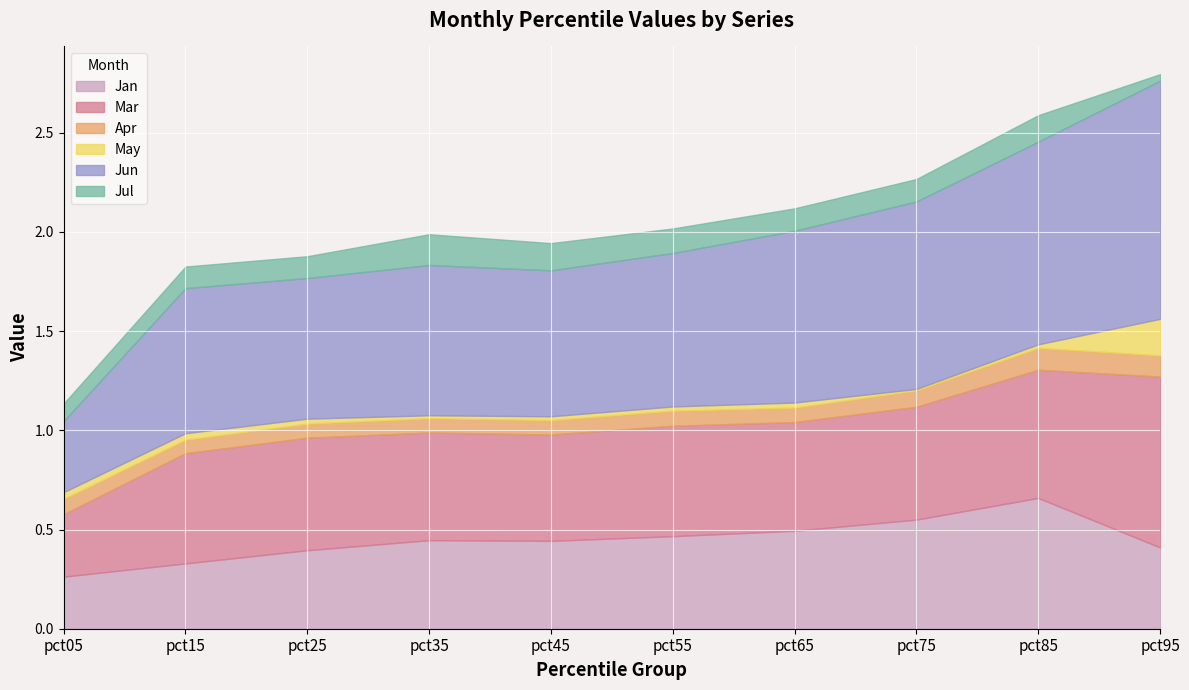

Reading right to left, list all the values displayed in this chart.

Jan: pct95=0.4	pct85=0.7	pct75=0.6	pct65=0.5	pct55=0.5	pct45=0.4	pct35=0.4	pct25=0.4	pct15=0.3	pct05=0.3
Mar: pct95=0.9	pct85=0.6	pct75=0.6	pct65=0.5	pct55=0.6	pct45=0.5	pct35=0.5	pct25=0.6	pct15=0.6	pct05=0.3
Apr: pct95=0.1	pct85=0.1	pct75=0.1	pct65=0.1	pct55=0.1	pct45=0.1	pct35=0.1	pct25=0.1	pct15=0.1	pct05=0.1
May: pct95=0.2	pct85=0.0	pct75=0.0	pct65=0.0	pct55=0.0	pct45=0.0	pct35=0.0	pct25=0.0	pct15=0.0	pct05=0.0
Jun: pct95=1.2	pct85=1.0	pct75=0.9	pct65=0.9	pct55=0.8	pct45=0.7	pct35=0.8	pct25=0.7	pct15=0.7	pct05=0.4
Jul: pct95=0.0	pct85=0.1	pct75=0.1	pct65=0.1	pct55=0.1	pct45=0.1	pct35=0.2	pct25=0.1	pct15=0.1	pct05=0.1